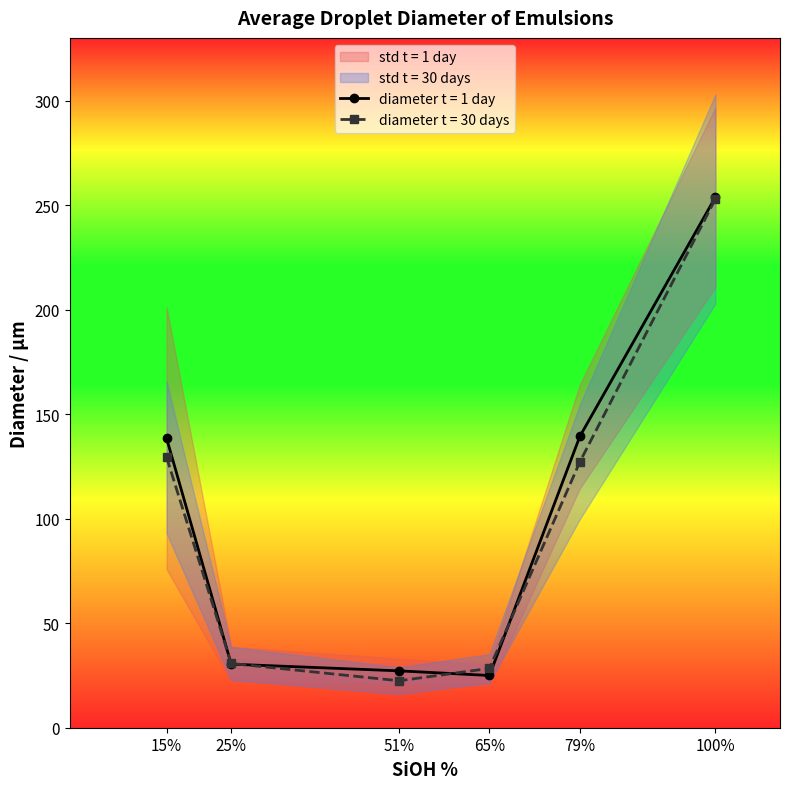

Where is the first local minimum for diameter t = 30 days?

51%